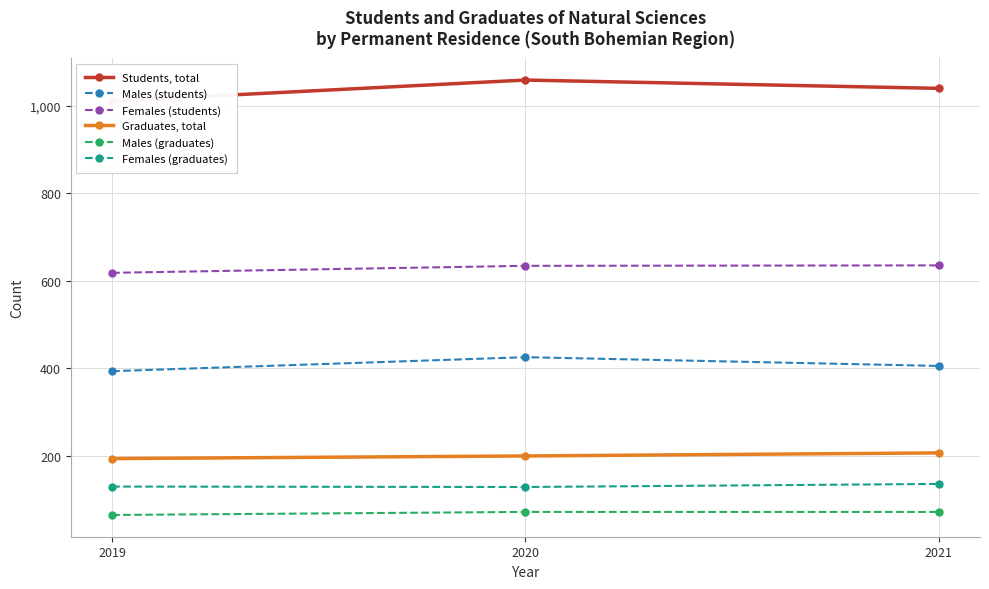

Reading left to right, extract all data points from this chart.

Students, total: 1011	1059	1040
Males (students): 393	425	405
Females (students): 618	634	635
Graduates, total: 193	199	206
Males (graduates): 64	71	71
Females (graduates): 129	128	135